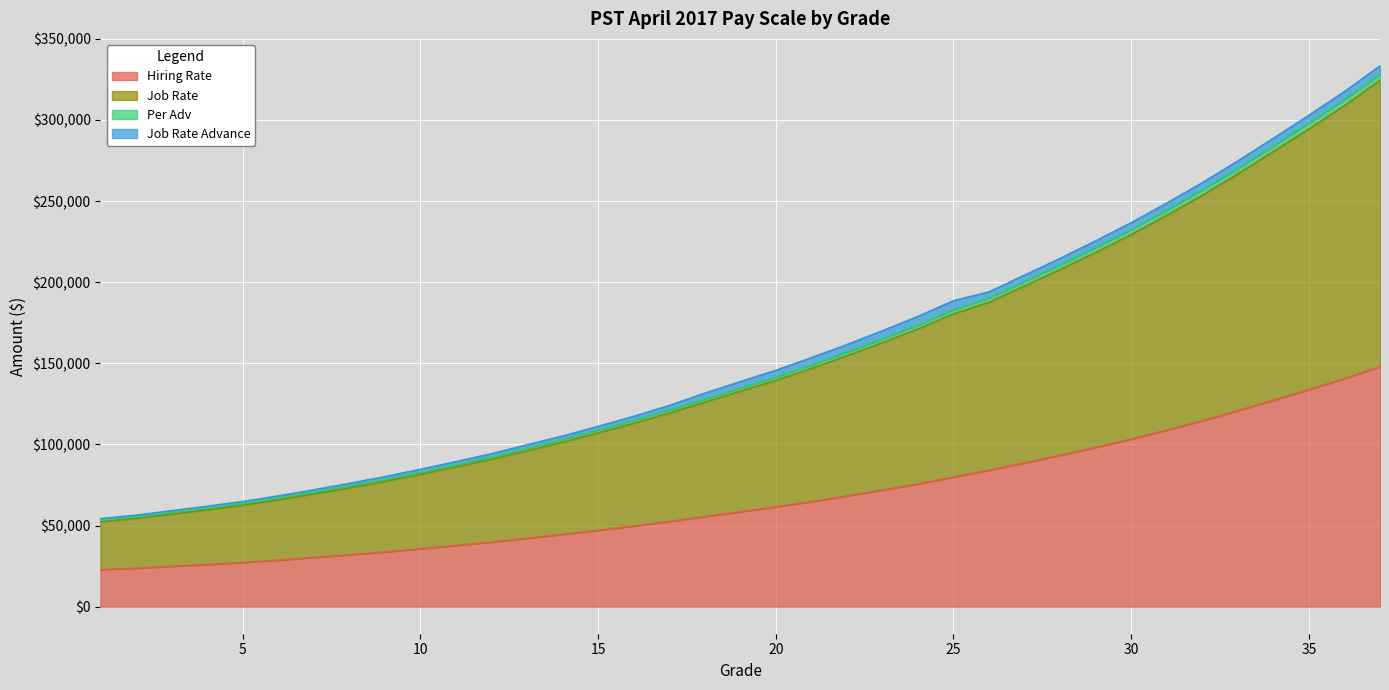

Between 5 and 31, which series saw the biggest shift?

Job Rate